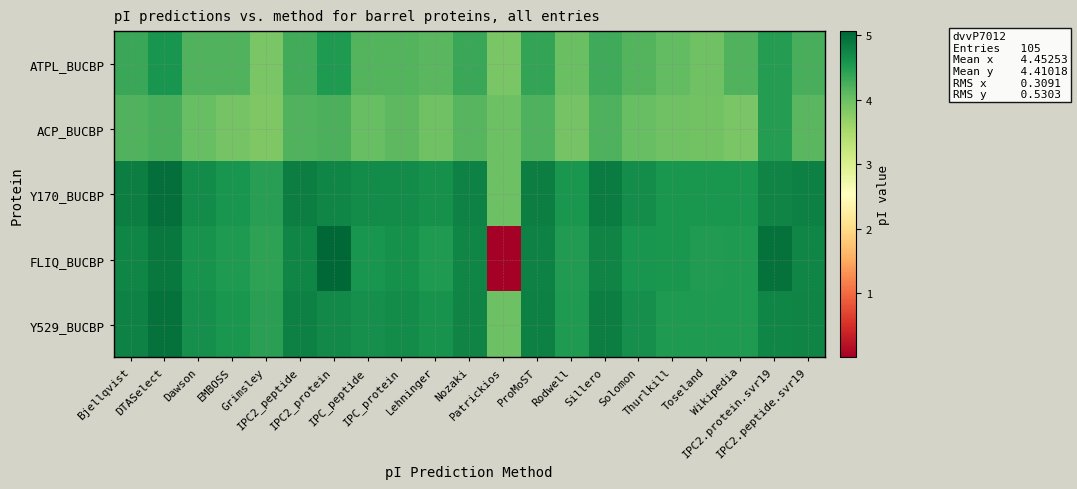

Which has a higher value, Sillero or Grimsley?

Sillero